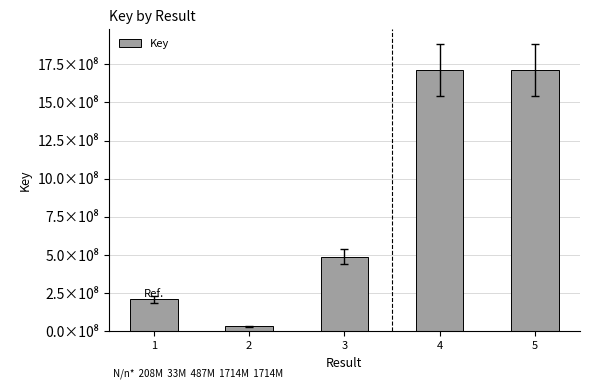

Which has a higher value, 3 or 1?

3